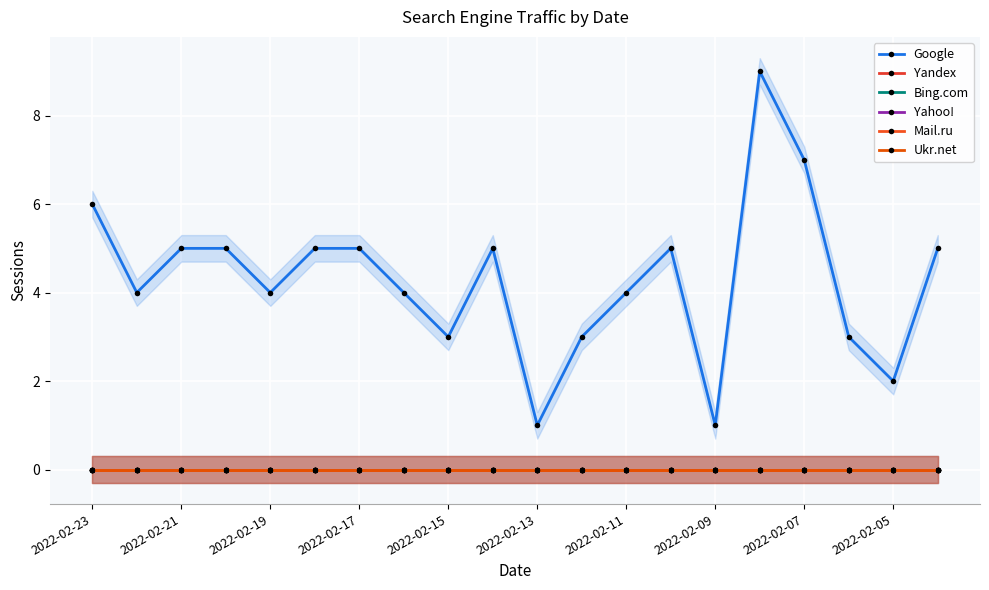

The Google series shows 7 at 19. True or false?

False